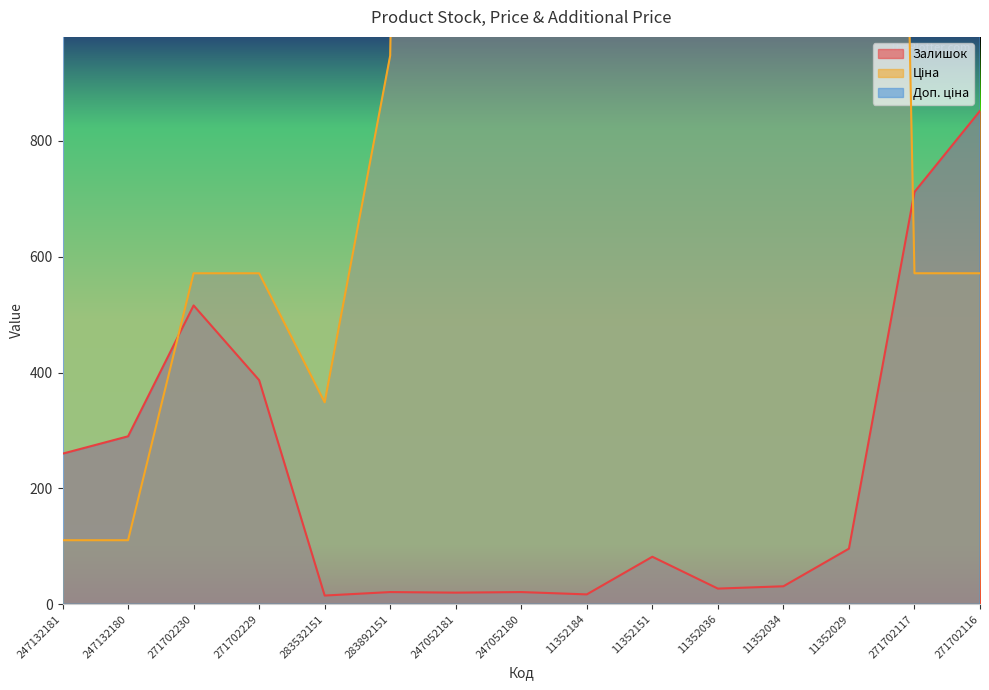

Where does the Доп. ціна series first go above 6112?

247132181